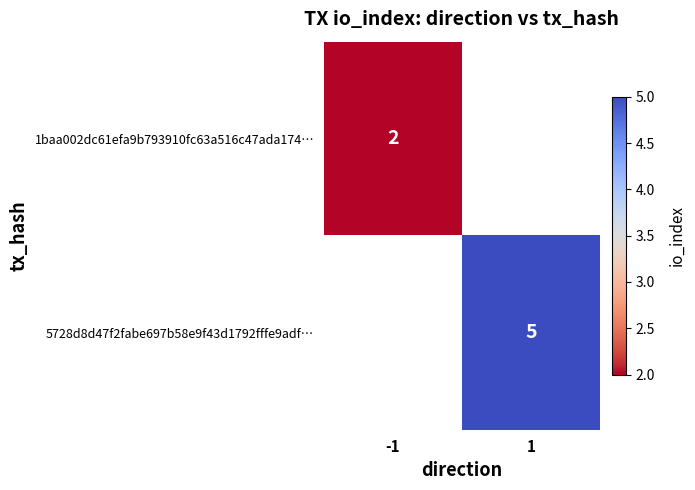

Is it true that 5728d8d47f2fabe697b58e9f43d1792fffe9adf… equals 5 at 1?

True